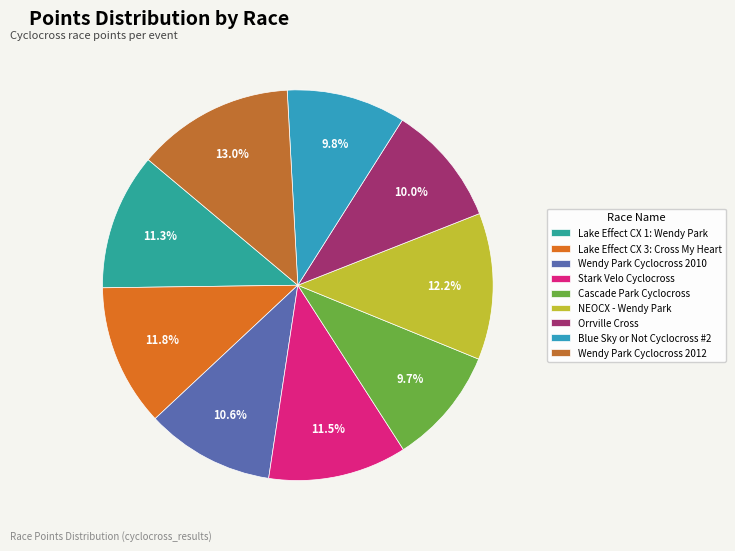

Count the number of slices in the pie.

9